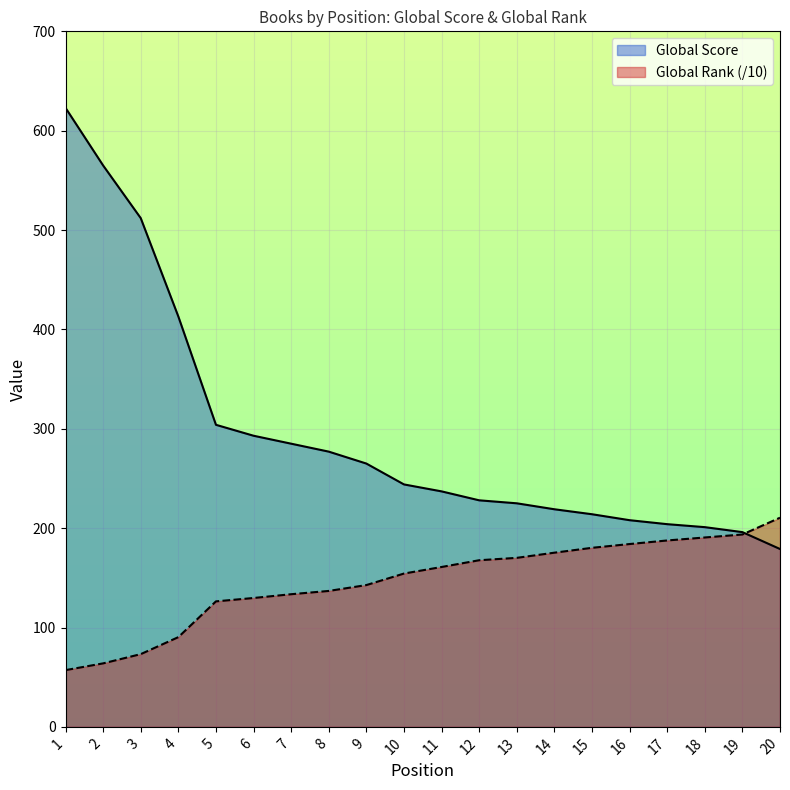

True or false: Global Score has more than 1 interior local peaks.

False